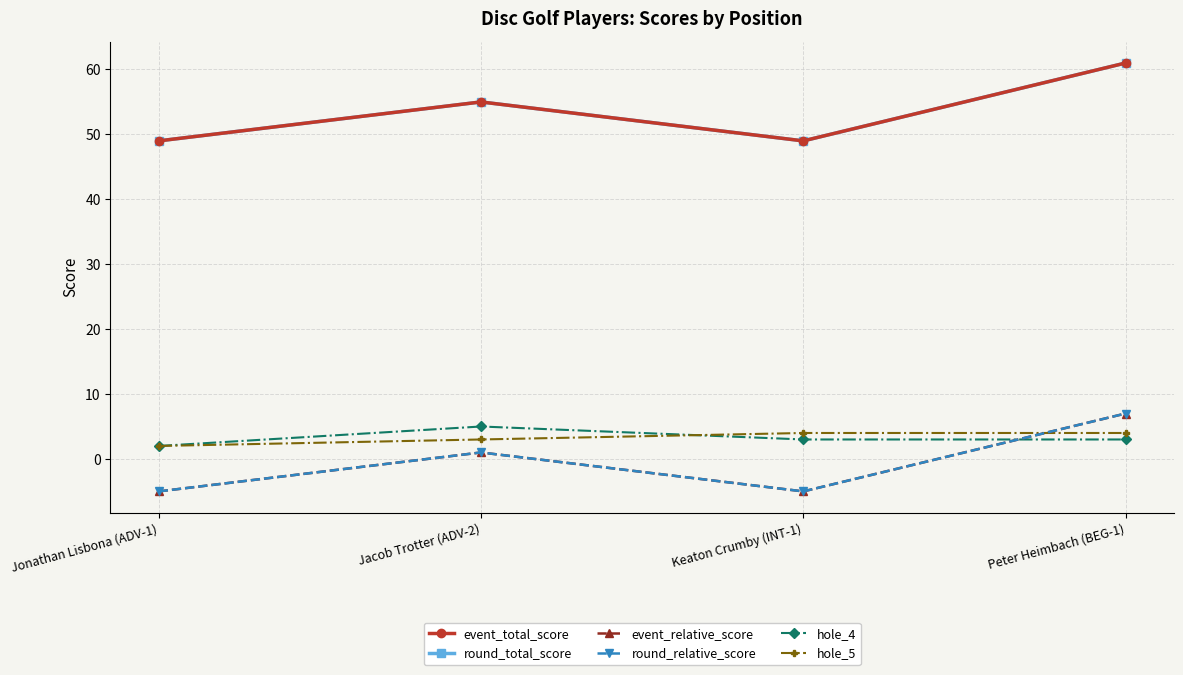

Does the chart have visible grid lines?

Yes